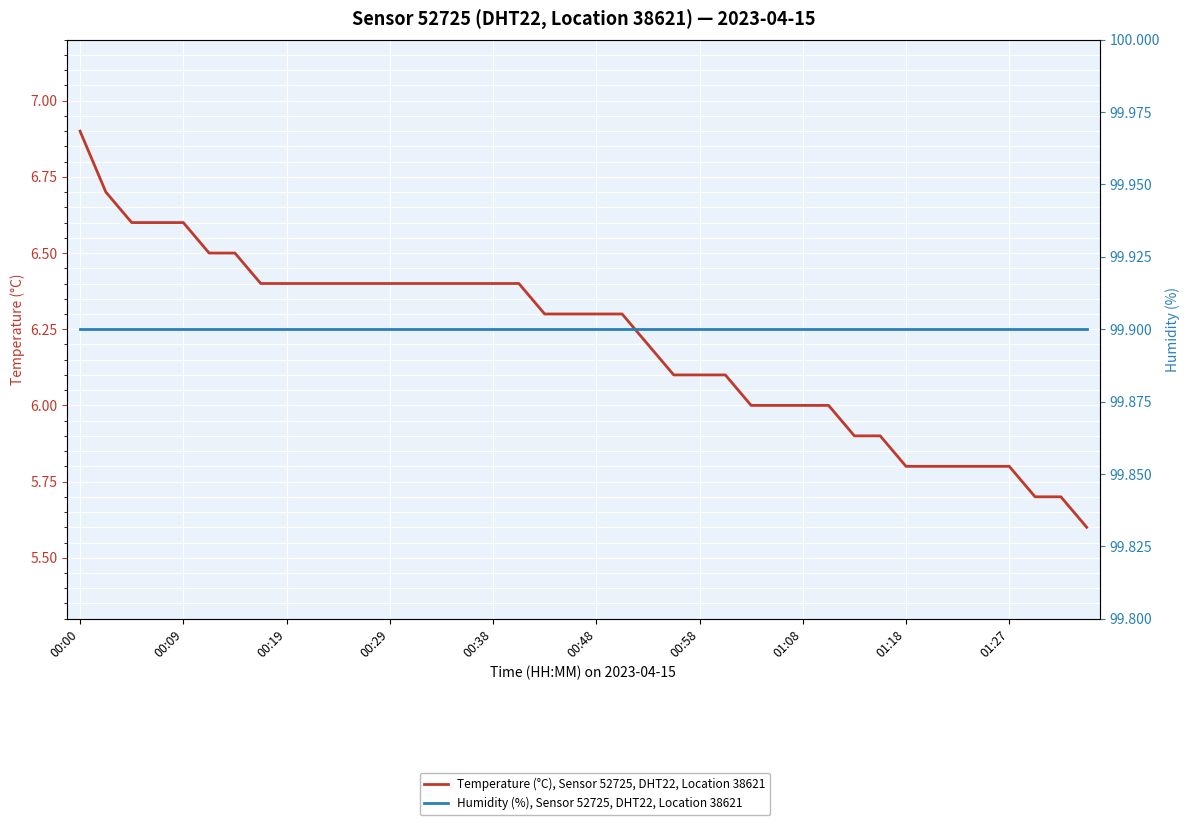

Does the chart display data point markers on the line(s)?

No